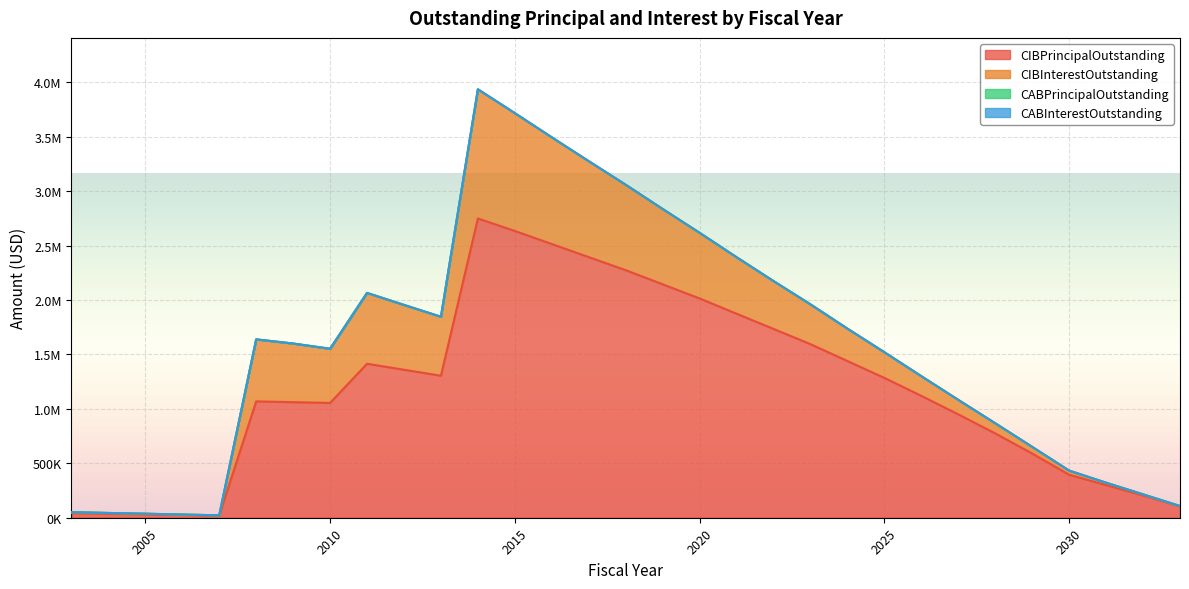

Rank the categories by CABInterestOutstanding value from highest to lowest.

2003, 2004, 2005, 2006, 2007, 2008, 2009, 2010, 2011, 2012, 2013, 2014, 2015, 2016, 2017, 2018, 2019, 2020, 2021, 2022, 2023, 2024, 2025, 2026, 2027, 2028, 2029, 2030, 2031, 2032, 2033